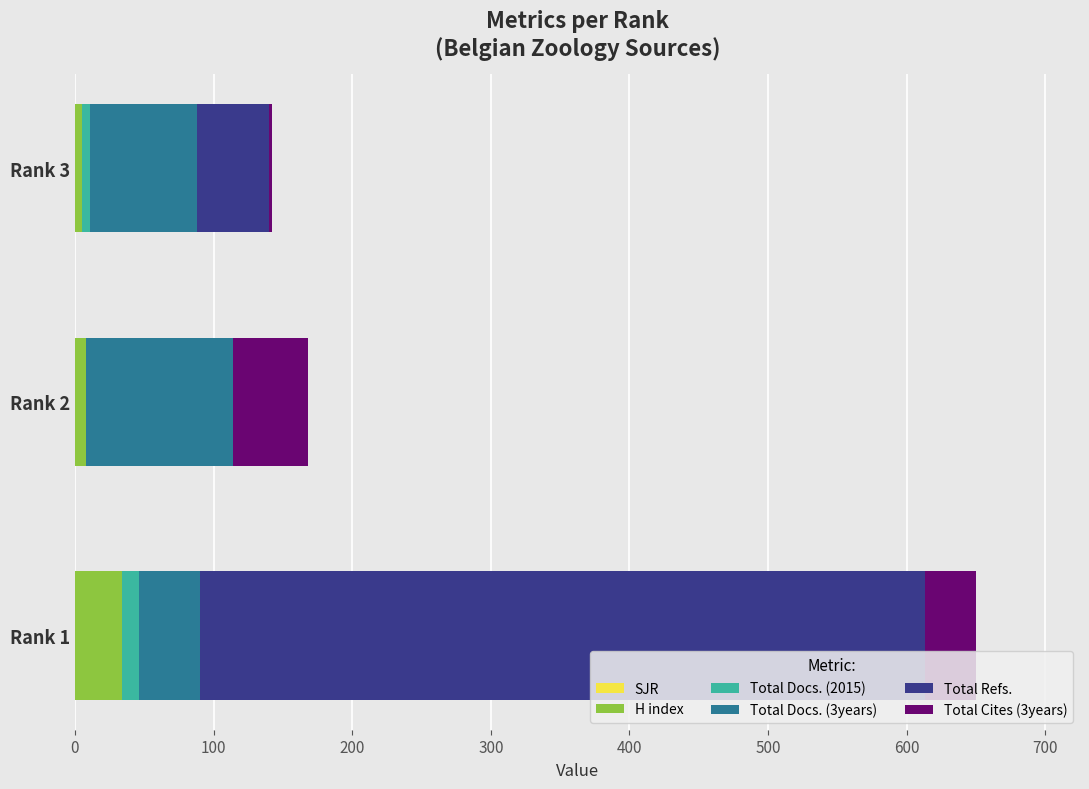

Which category has the highest value in the H index series?

Rank 1